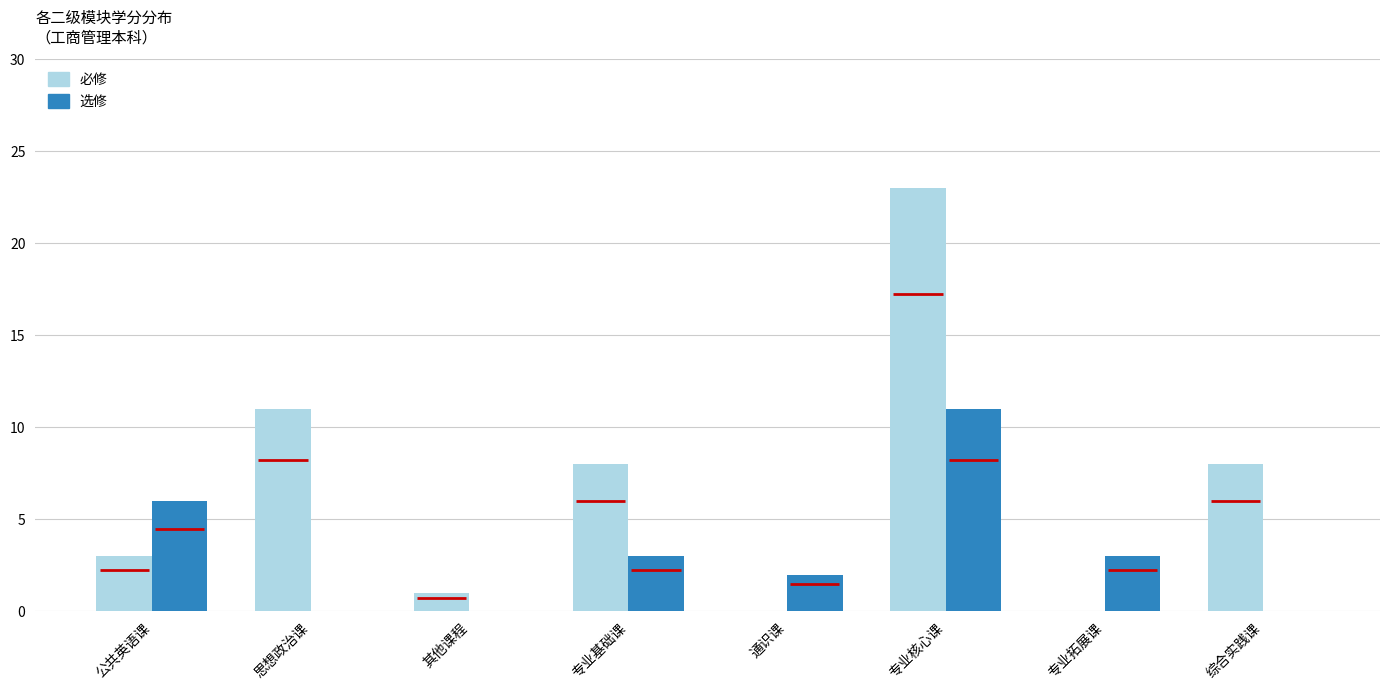

What value does the 必修 series have at 专业基础课, to the nearest 10?

10